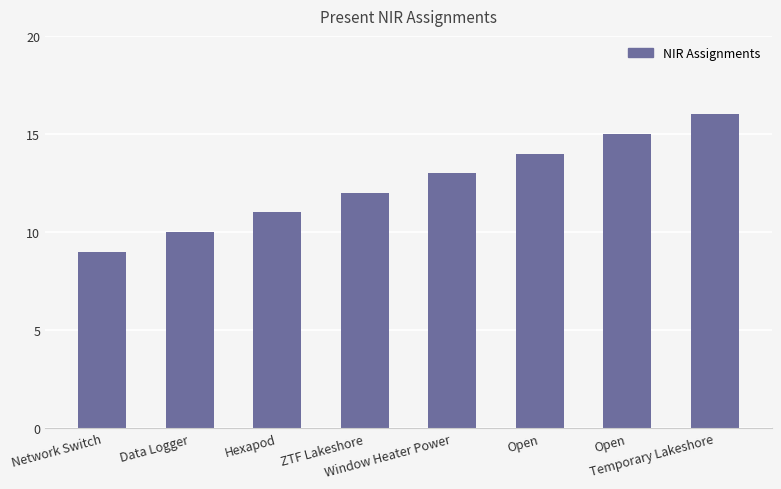

What is the difference between the second highest and minimum values?

6